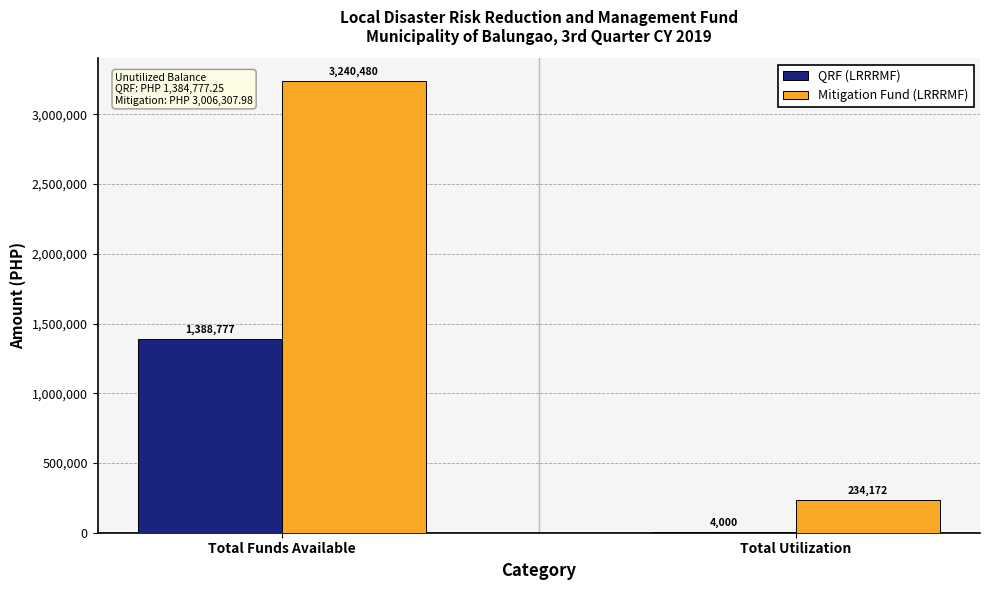

Which series changed the most between Total Funds Available and Total Utilization?

Mitigation Fund (LRRRMF)